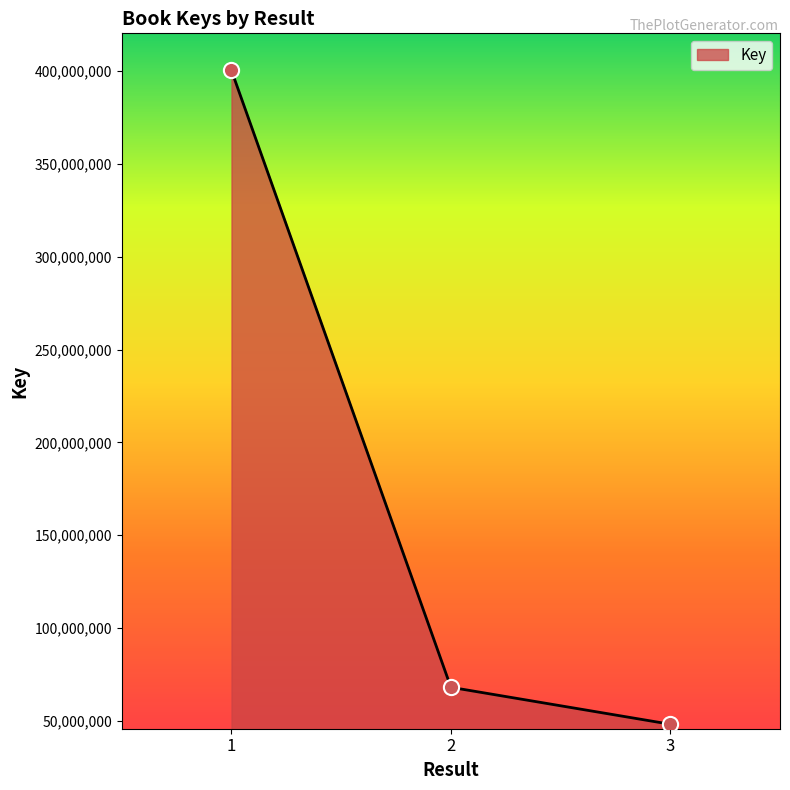

Which has a higher value, 1 or 2?

1